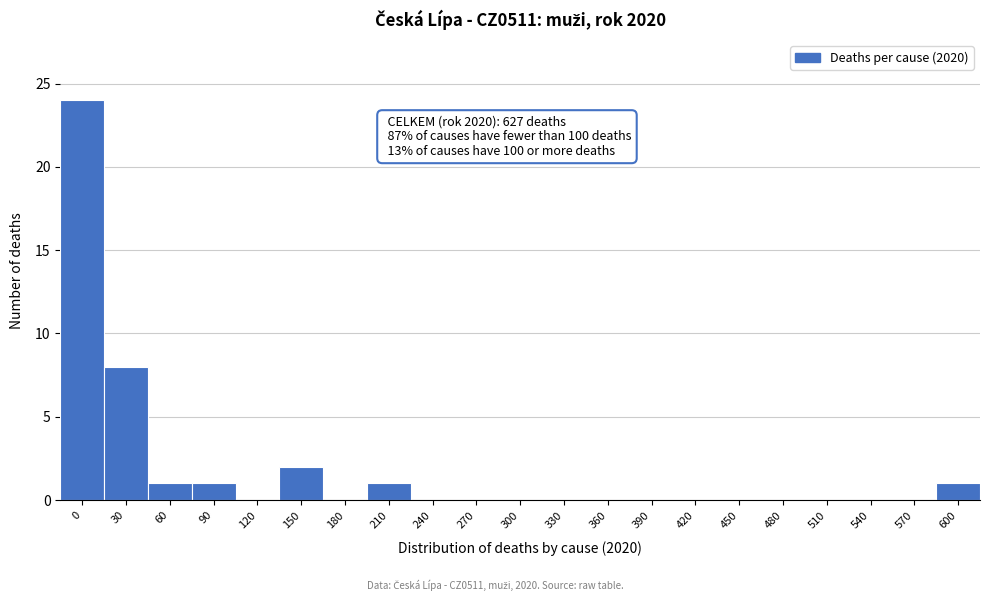

Reading right to left, transcribe all the data shown in this chart.

600=1	570=0	540=0	510=0	480=0	450=0	420=0	390=0	360=0	330=0	300=0	270=0	240=0	210=1	180=0	150=2	120=0	90=1	60=1	30=8	0=24